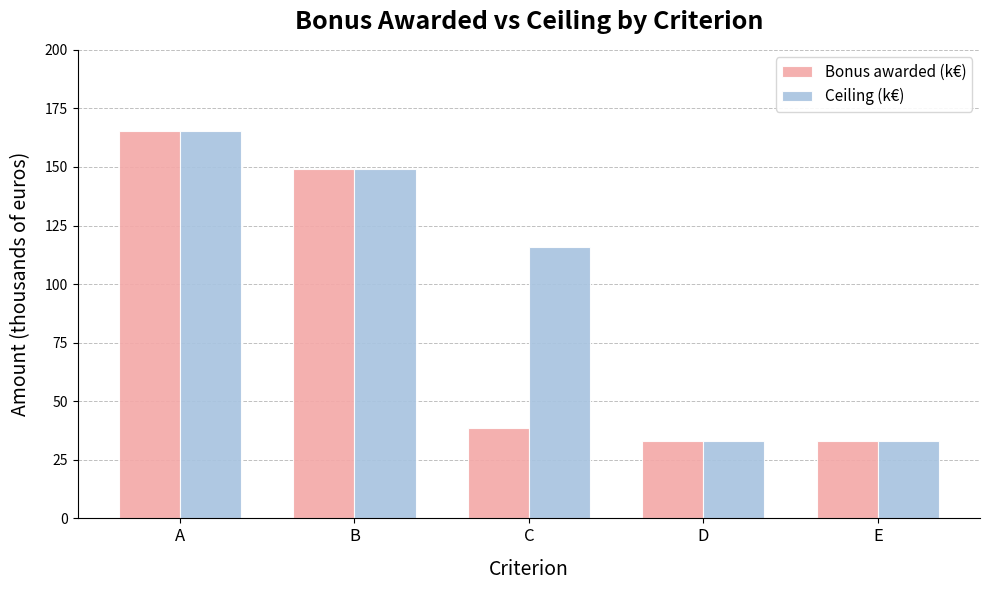

At how many categories does at least one series exceed 73?

3